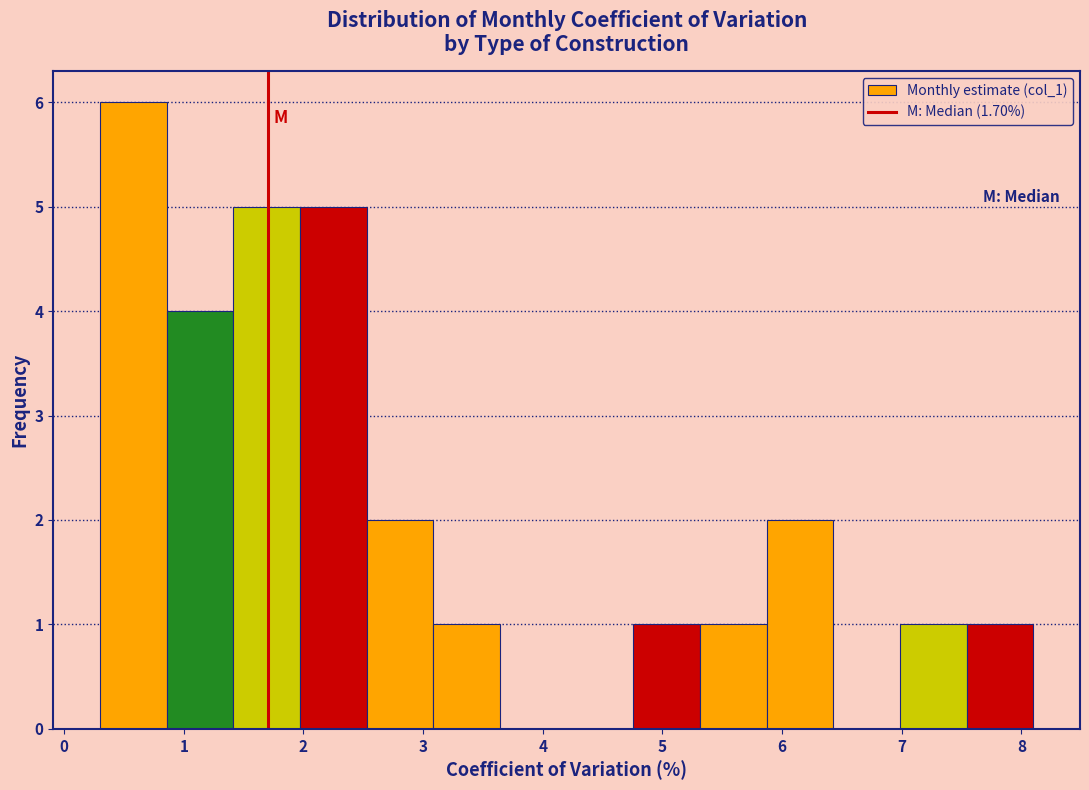

Reading left to right, transcribe this chart: for each bar, give the range it covers on the x-axis and its height. Neither the bar edges nor the heights are printed on the chart, so give them approximately, as read against the axes.

0.3 to 0.9: 6
0.9 to 1.4: 4
1.4 to 2.0: 5
2.0 to 2.5: 5
2.5 to 3.1: 2
3.1 to 3.6: 1
3.6 to 4.2: 0
4.2 to 4.8: 0
4.8 to 5.3: 1
5.3 to 5.9: 1
5.9 to 6.4: 2
6.4 to 7.0: 0
7.0 to 7.5: 1
7.5 to 8.1: 1